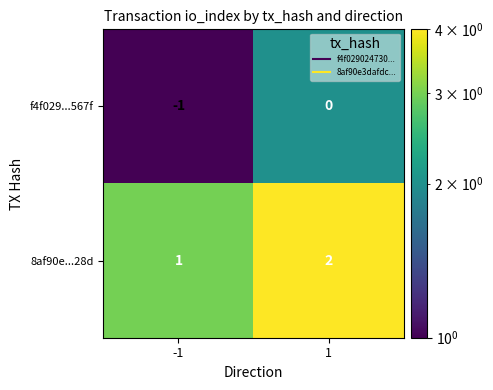

Rank the series by their average value, from lowest to highest.

f4f029...567f, 8af90e...28d